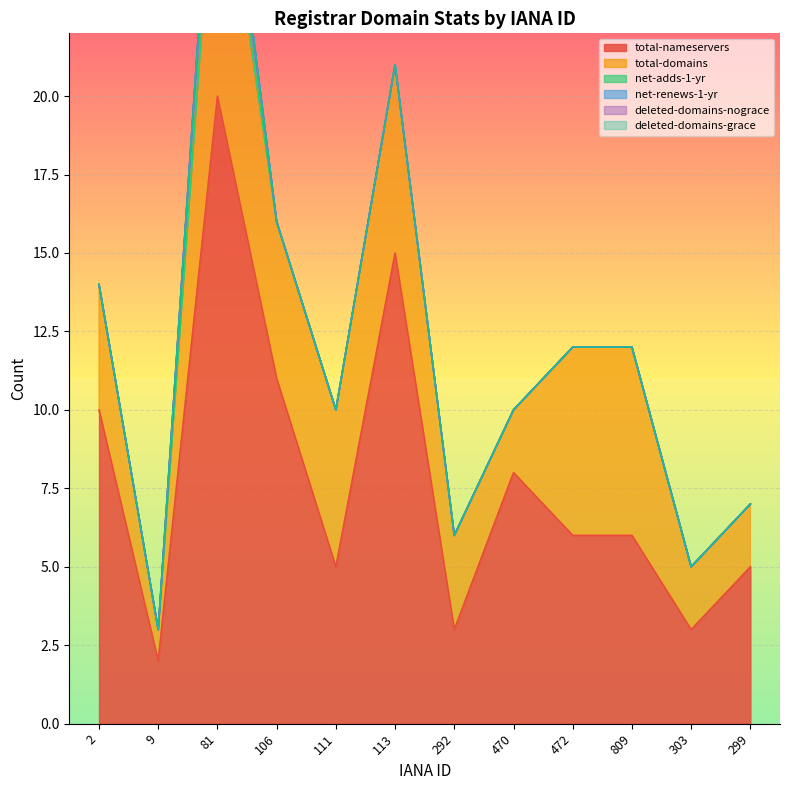

True or false: net-renews-1-yr has more than 0 points higher than both neighbors.

True